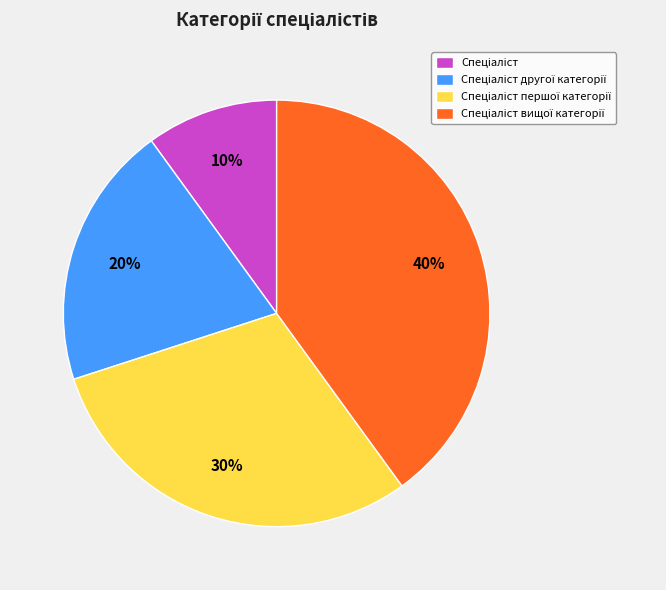

To the nearest percent, what is the average slice percentage?

25%